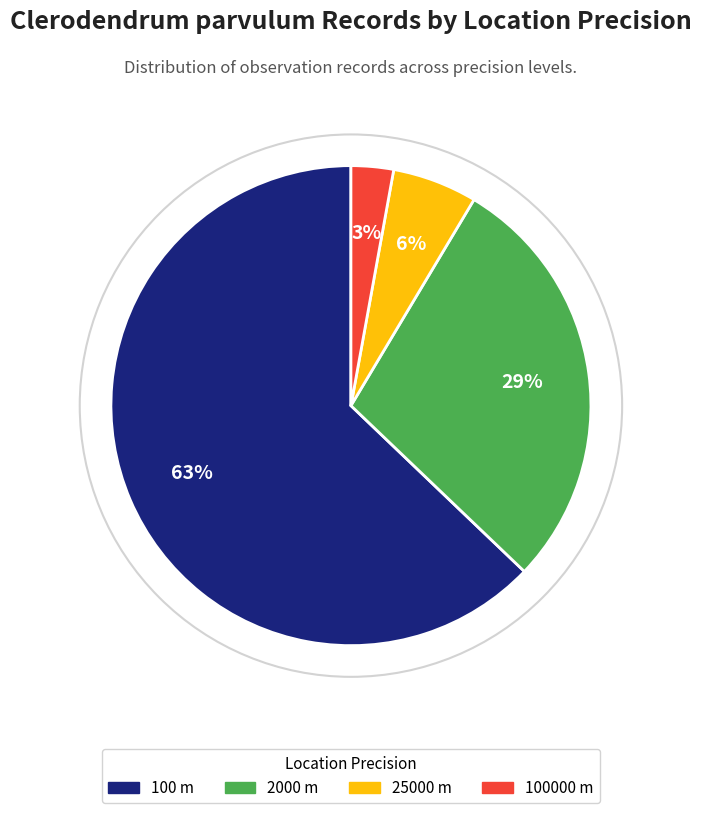

To the nearest percent, what portion does 100000 m represent?

3%